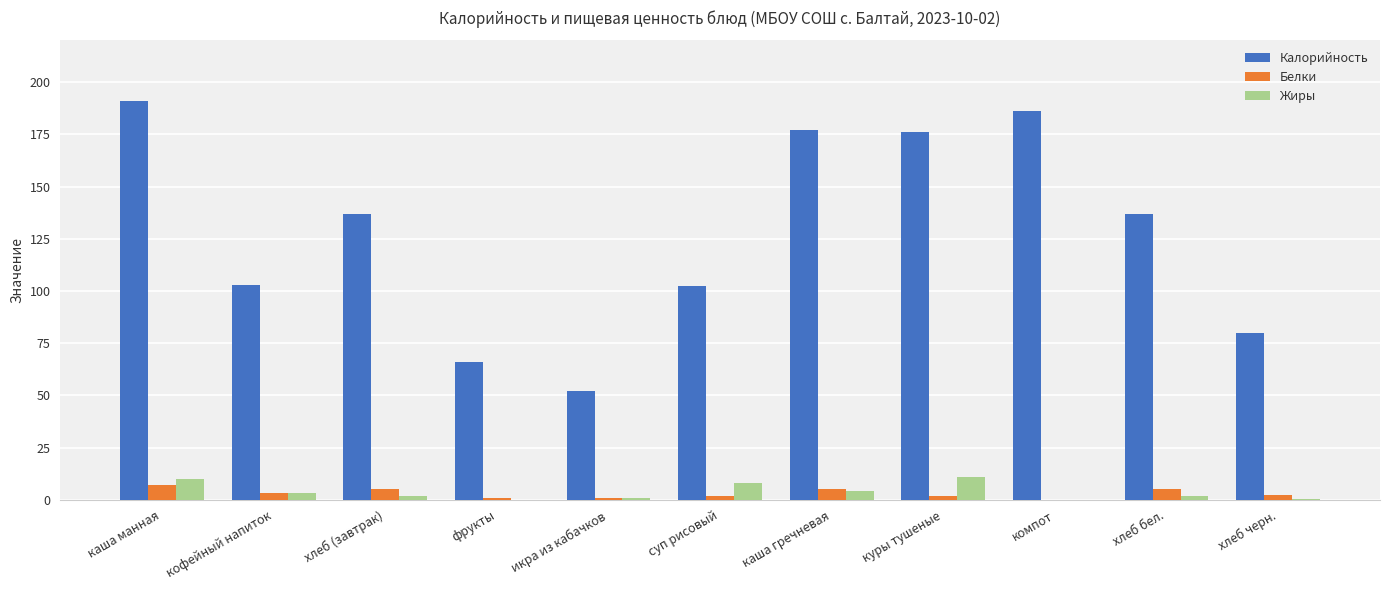

What is the greatest value displayed?

191.0